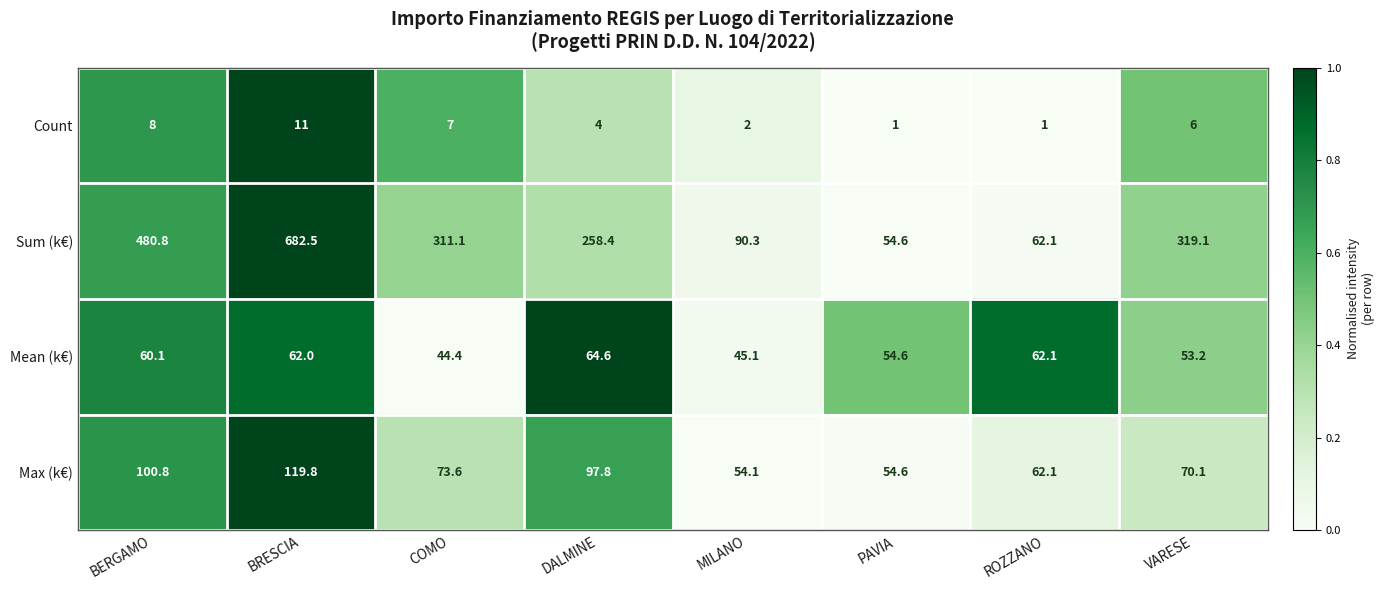

List the series in order of their peak value, lowest first.

Count, Mean (k€), Max (k€), Sum (k€)